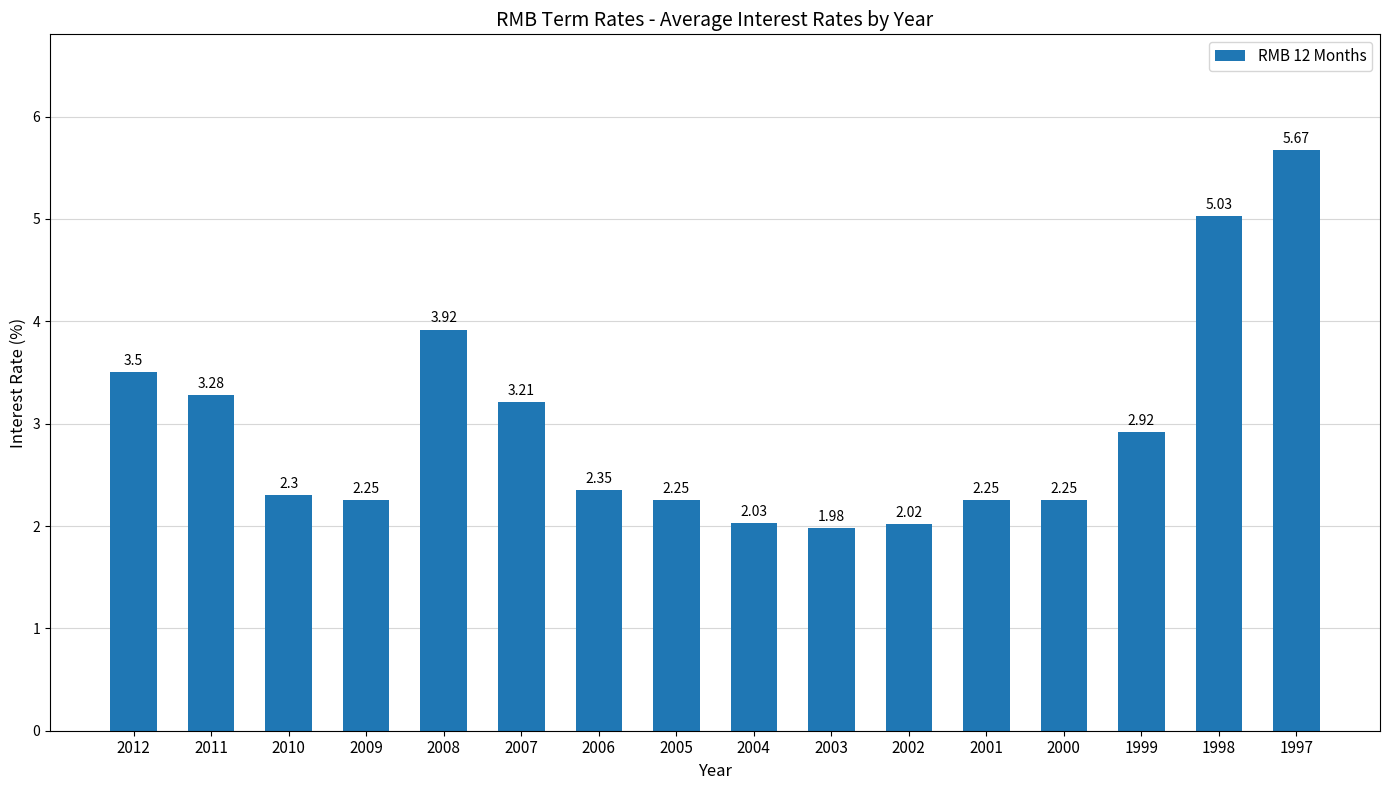

What is the change in value from 2009 to 1997?

+3.4